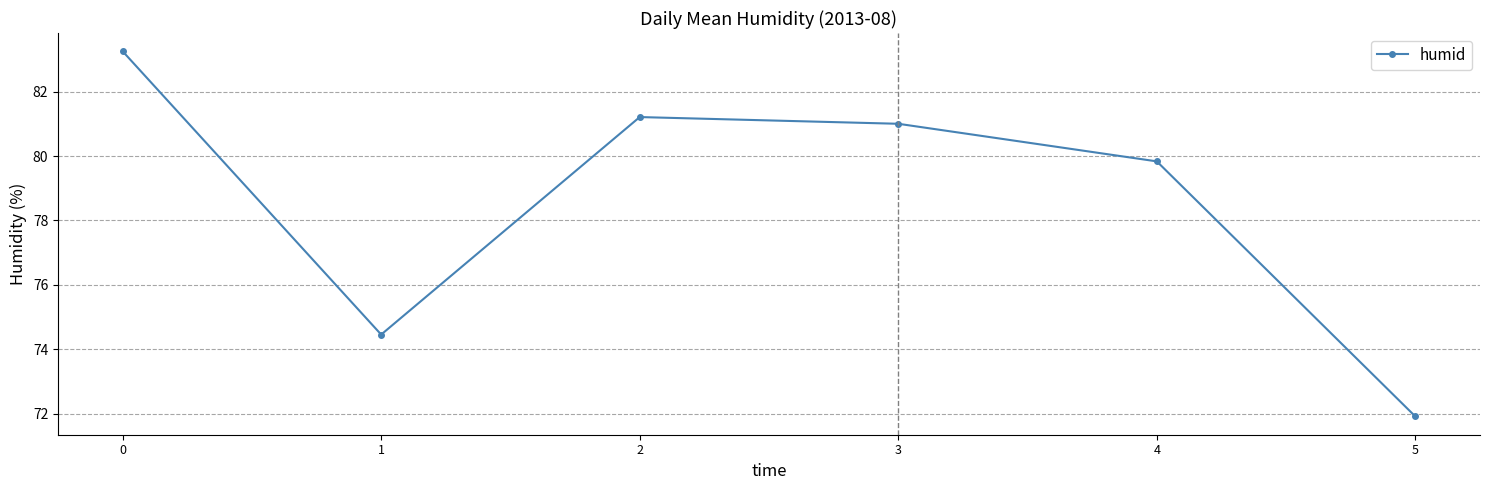

Does the chart display data point markers on the line(s)?

Yes